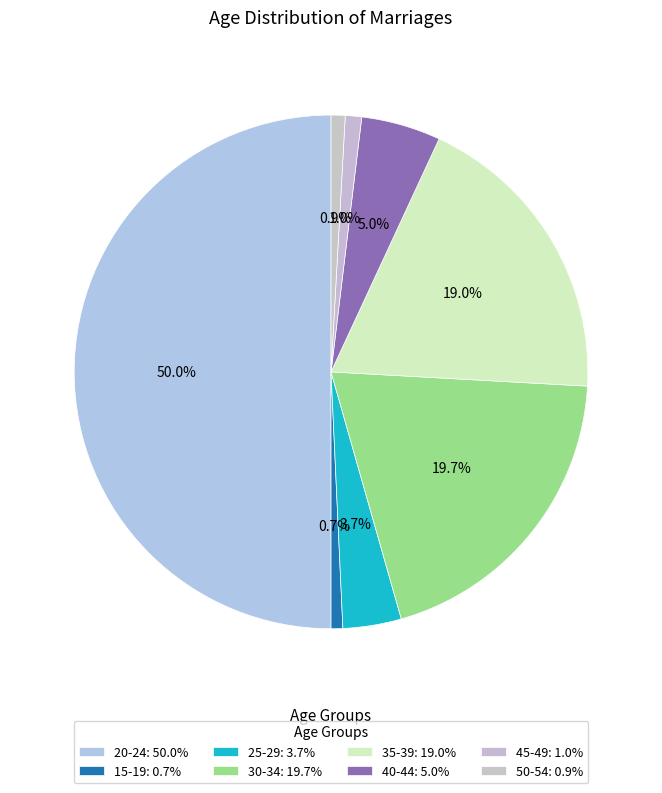

Count the number of slices in the pie.

8